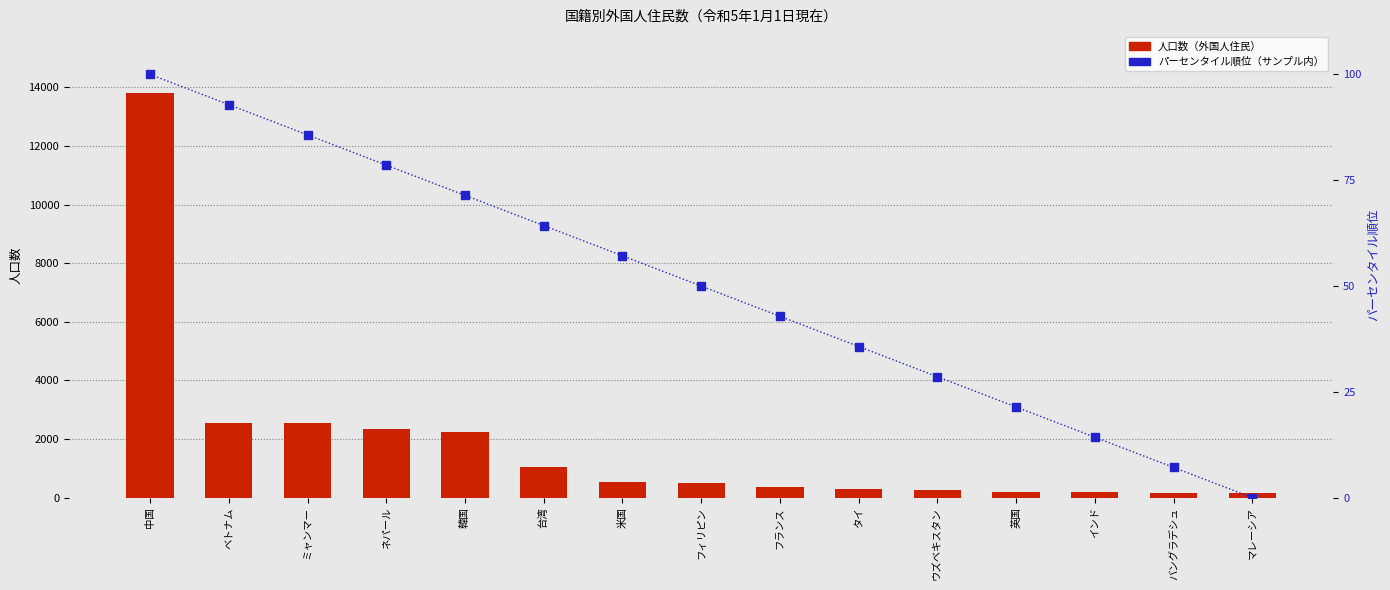

Which series has the widest spread of Y values?

人口数（外国人住民）